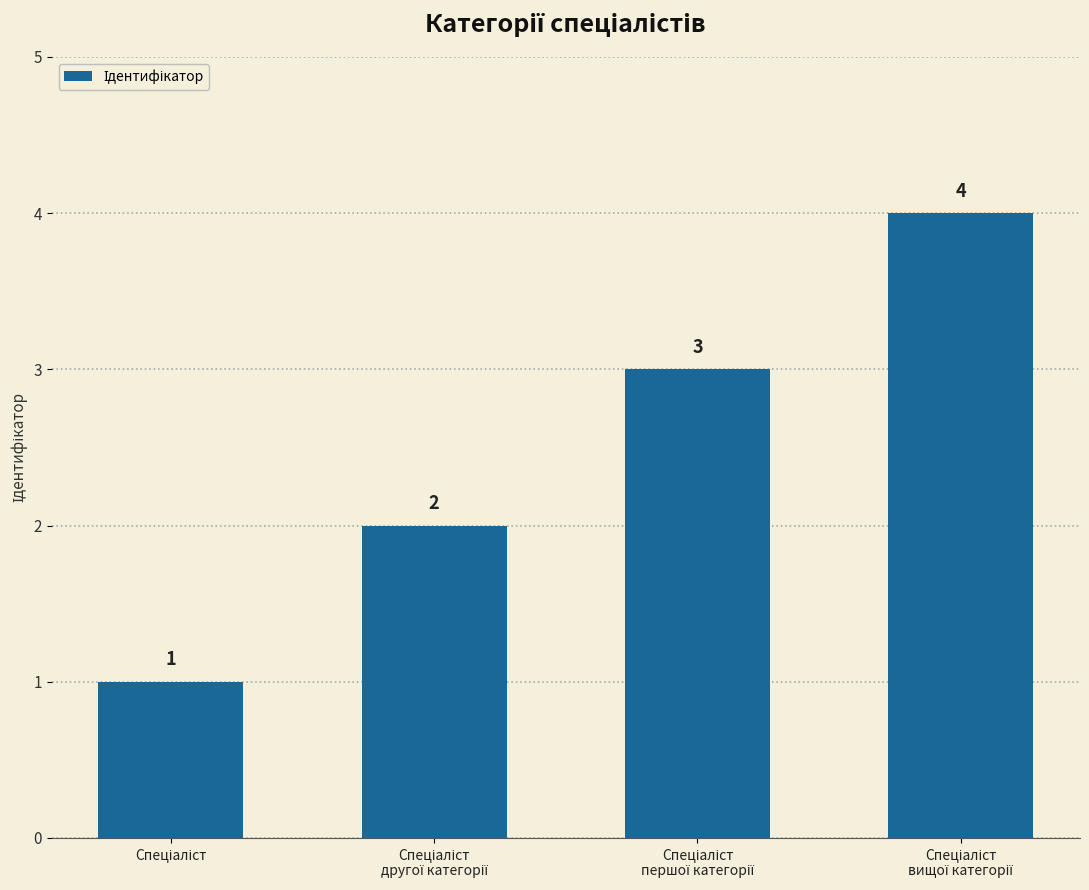

What is the value of the 3rd bar from the left?

3